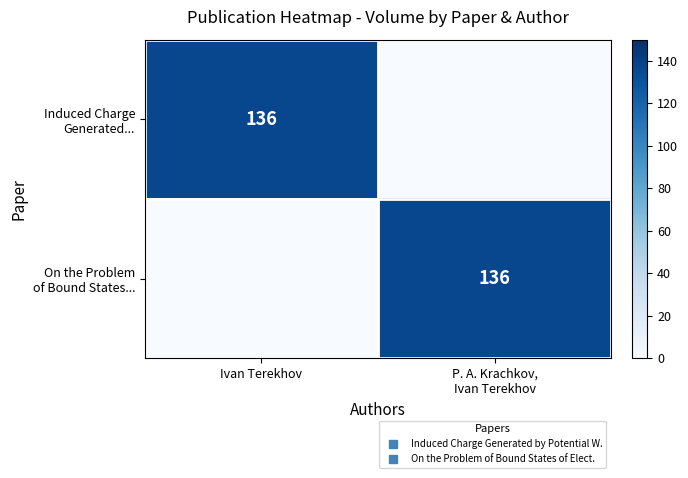

What is the sum of all Induced Charge Generated... values?

136